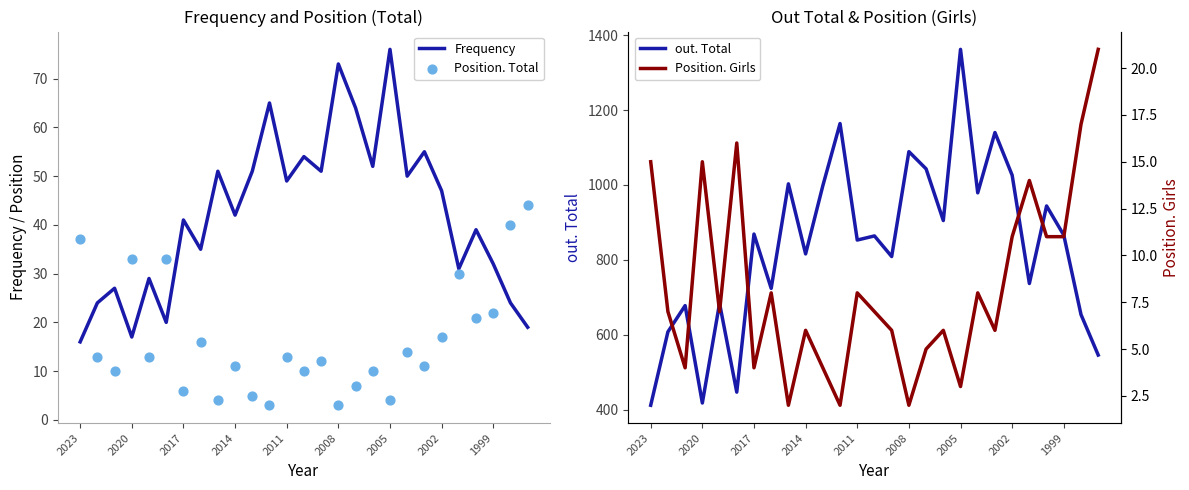

Which series contains the highest Y value?

out. Total